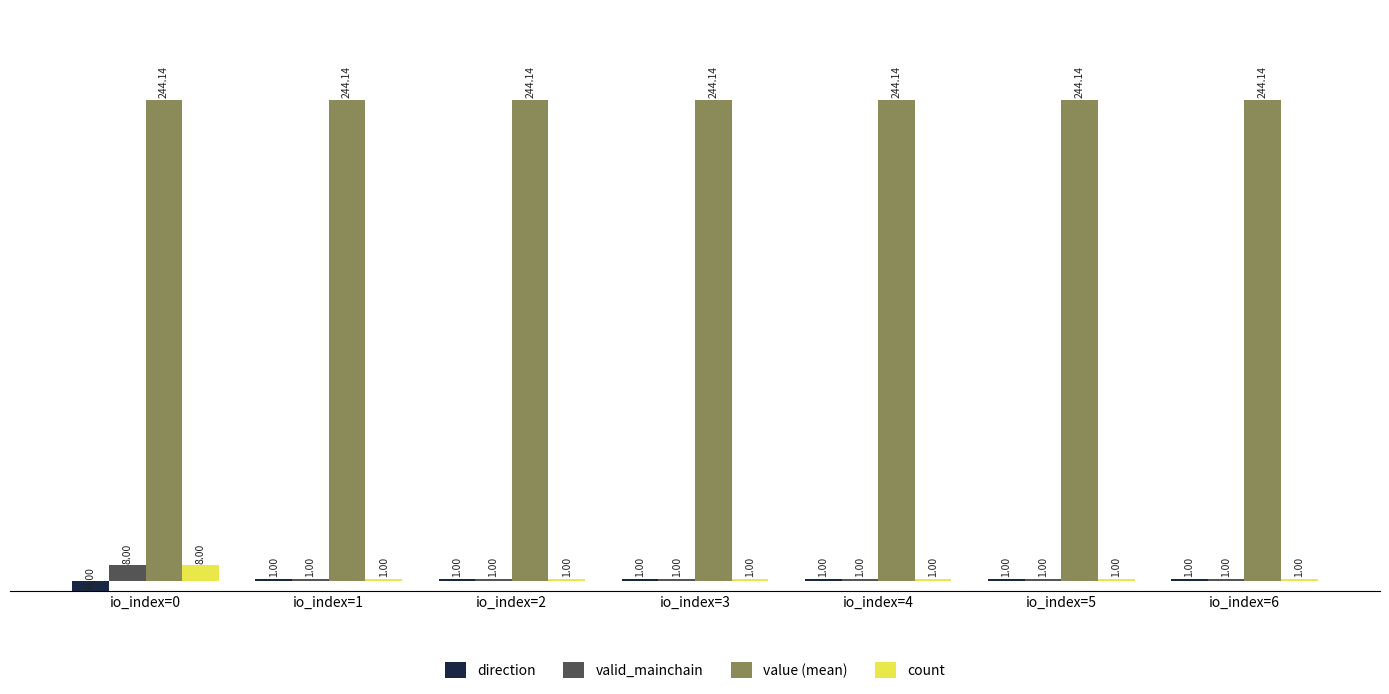

At which category is the sum across all series the highest?

io_index=0